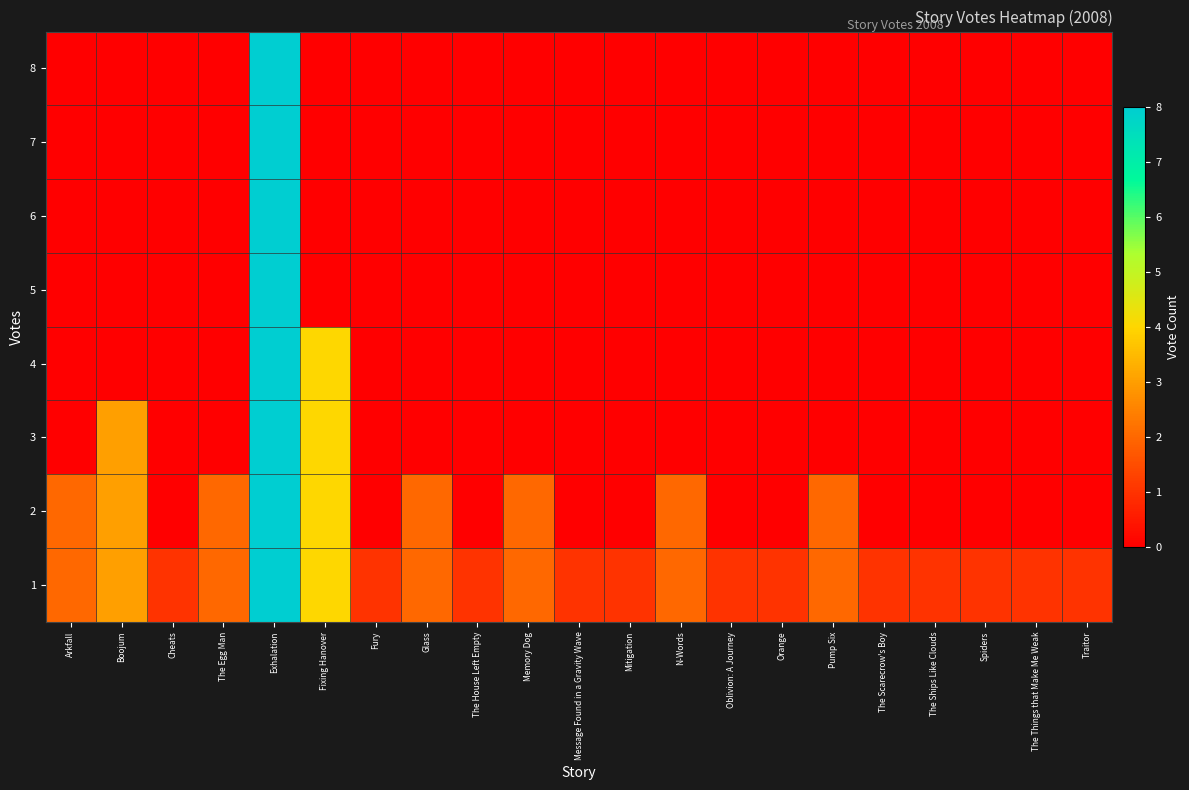

Which has a higher value, Fury or Memory Dog?

Memory Dog